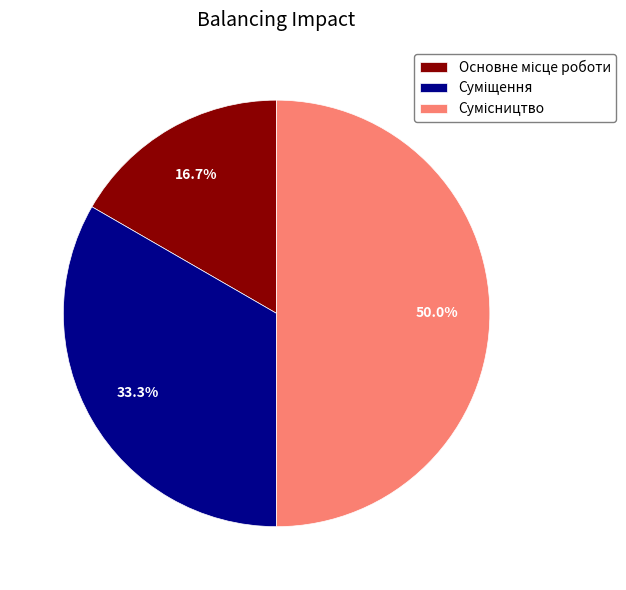

What is the largest slice in the pie chart?

Сумісництво